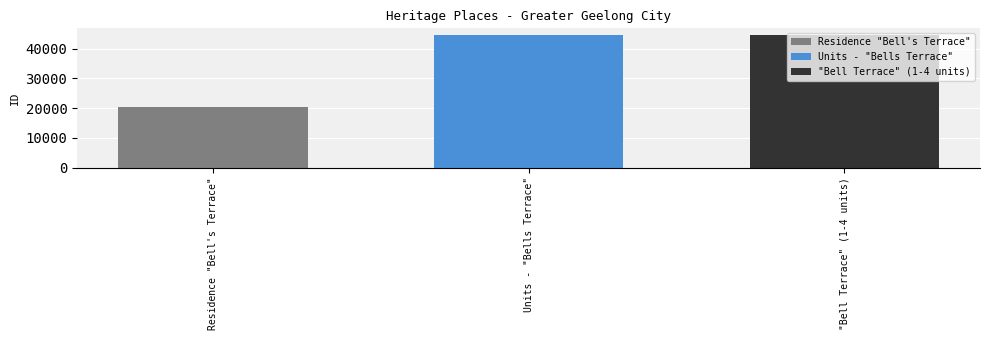

What is the minimum value shown in the chart?

20366